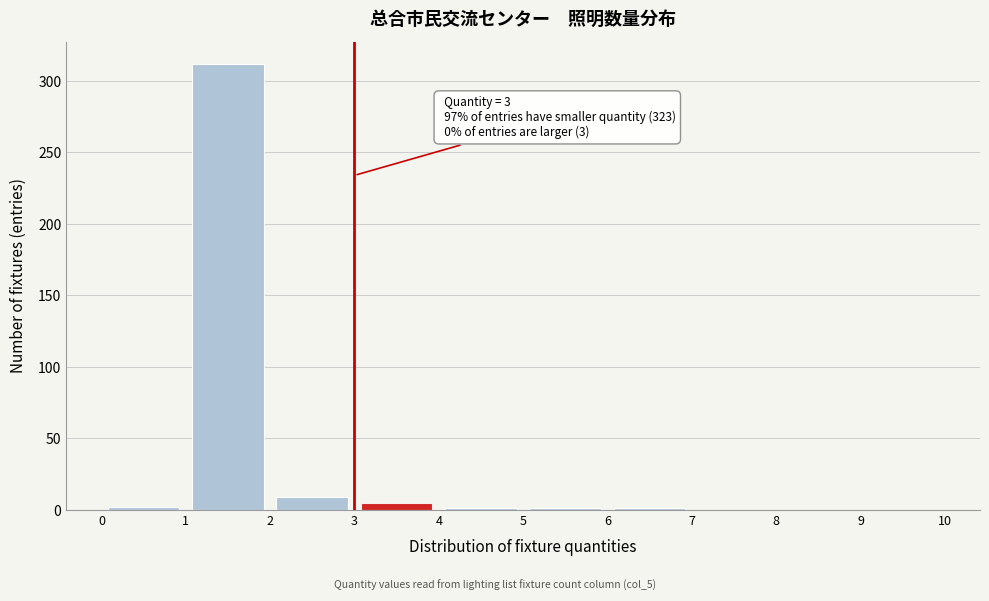

Over which range of the x-axis is the bar tallest?

1 to 2